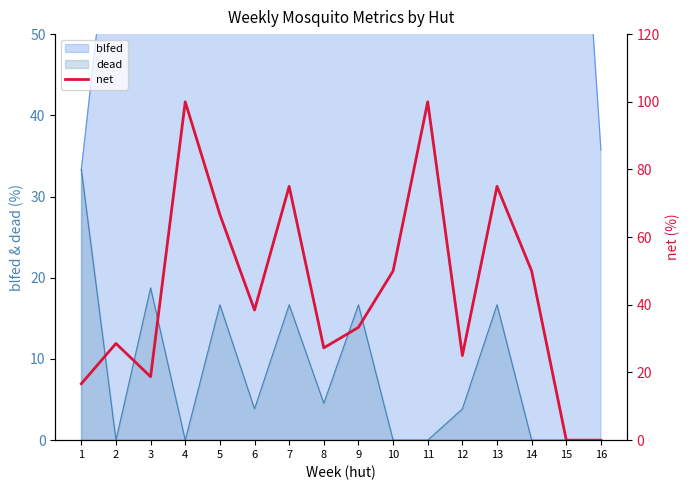

What is the change in value from 4 to 6?

-61.5